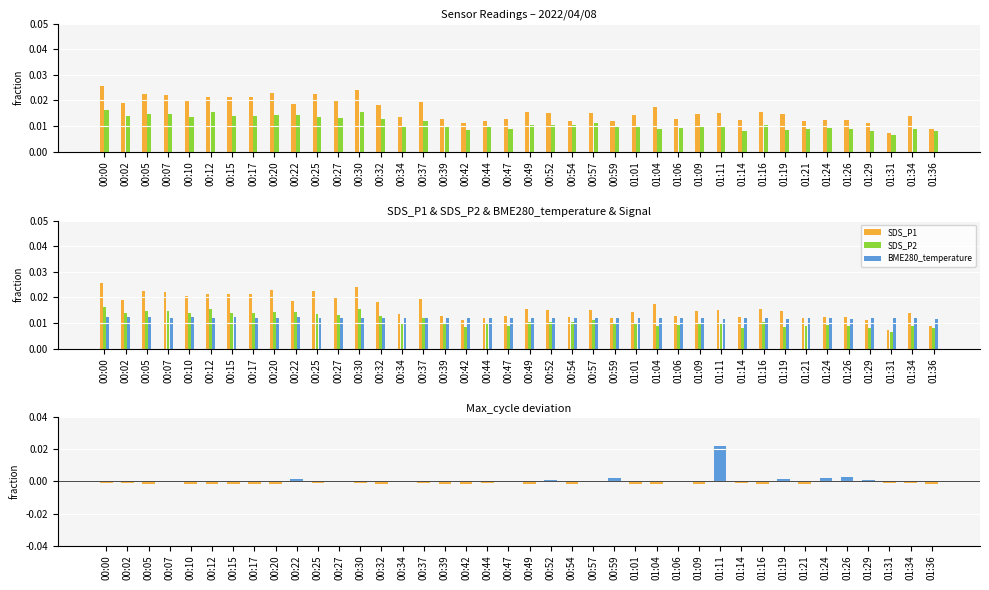

The value of SDS_P1 at 00:49 is 0.0. True or false?

False